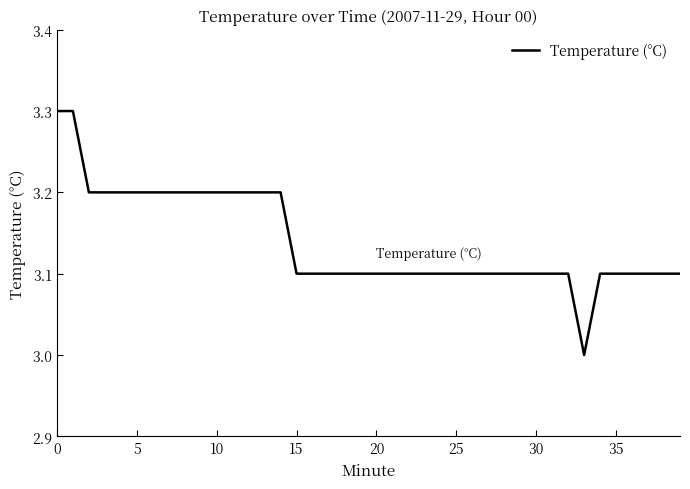

What is the difference between the maximum and minimum values?

0.3